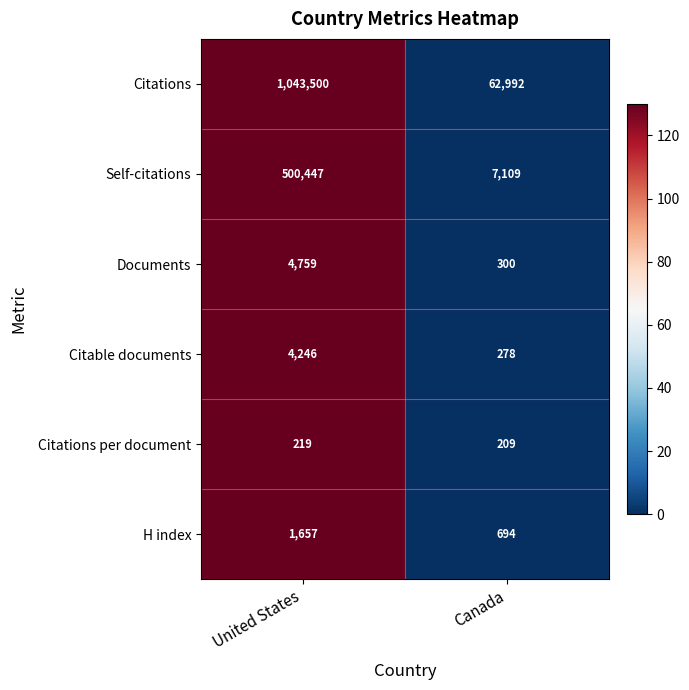

At which category is the sum across all series the highest?

United States